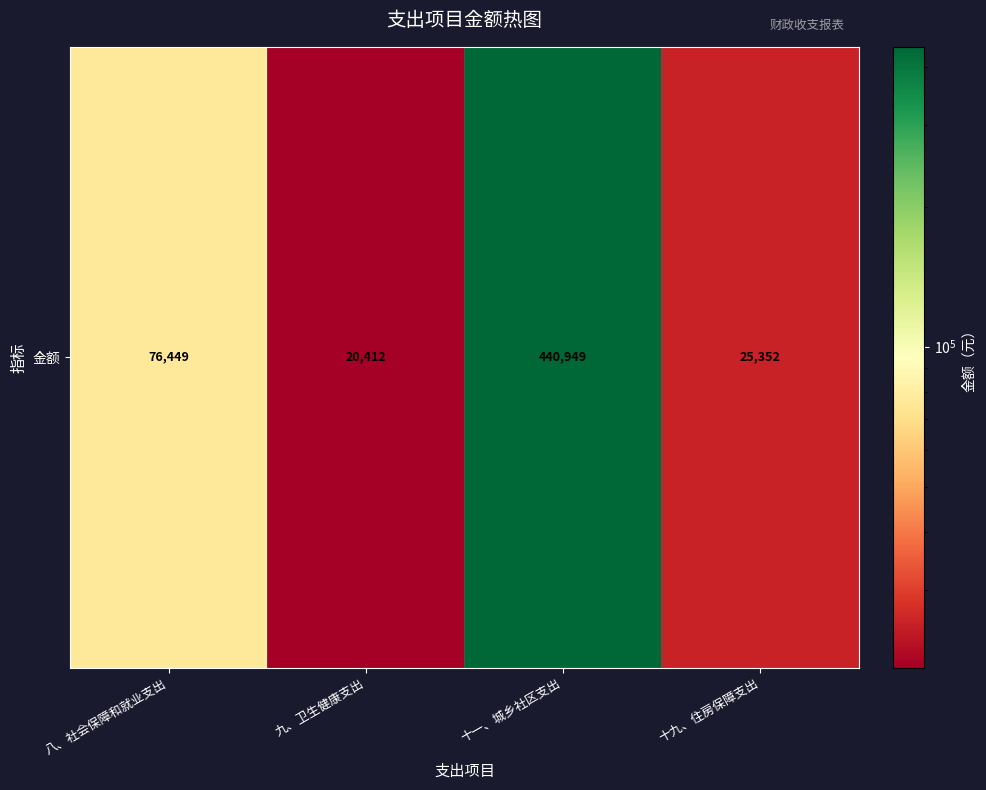

List the labels in order of value, smallest first.

九、卫生健康支出, 十九、住房保障支出, 八、社会保障和就业支出, 十一、城乡社区支出